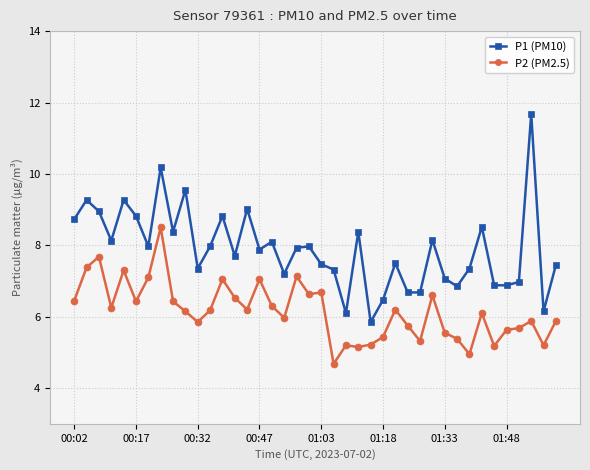

True or false: P1 (PM10) and P2 (PM2.5) cross at least once.

False